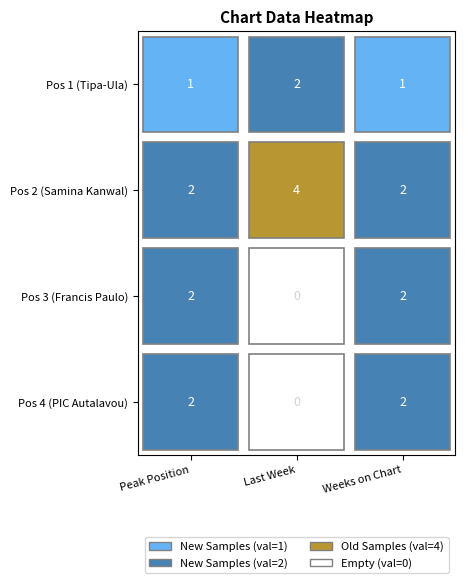

Is it true that 3 equals 2 at Weeks on Chart?

True